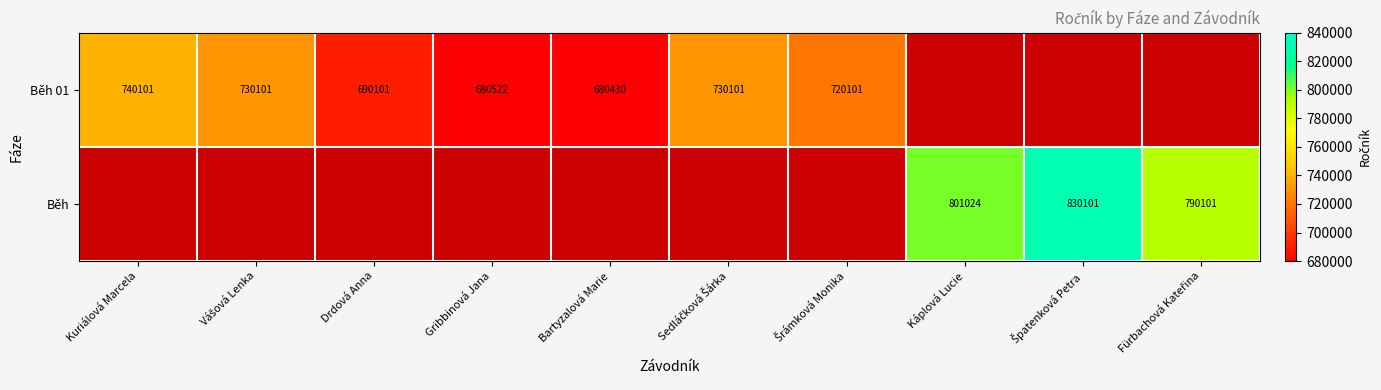

True or false: Běh 01 has a value of 212308 at Bartyzalová Marie.

False